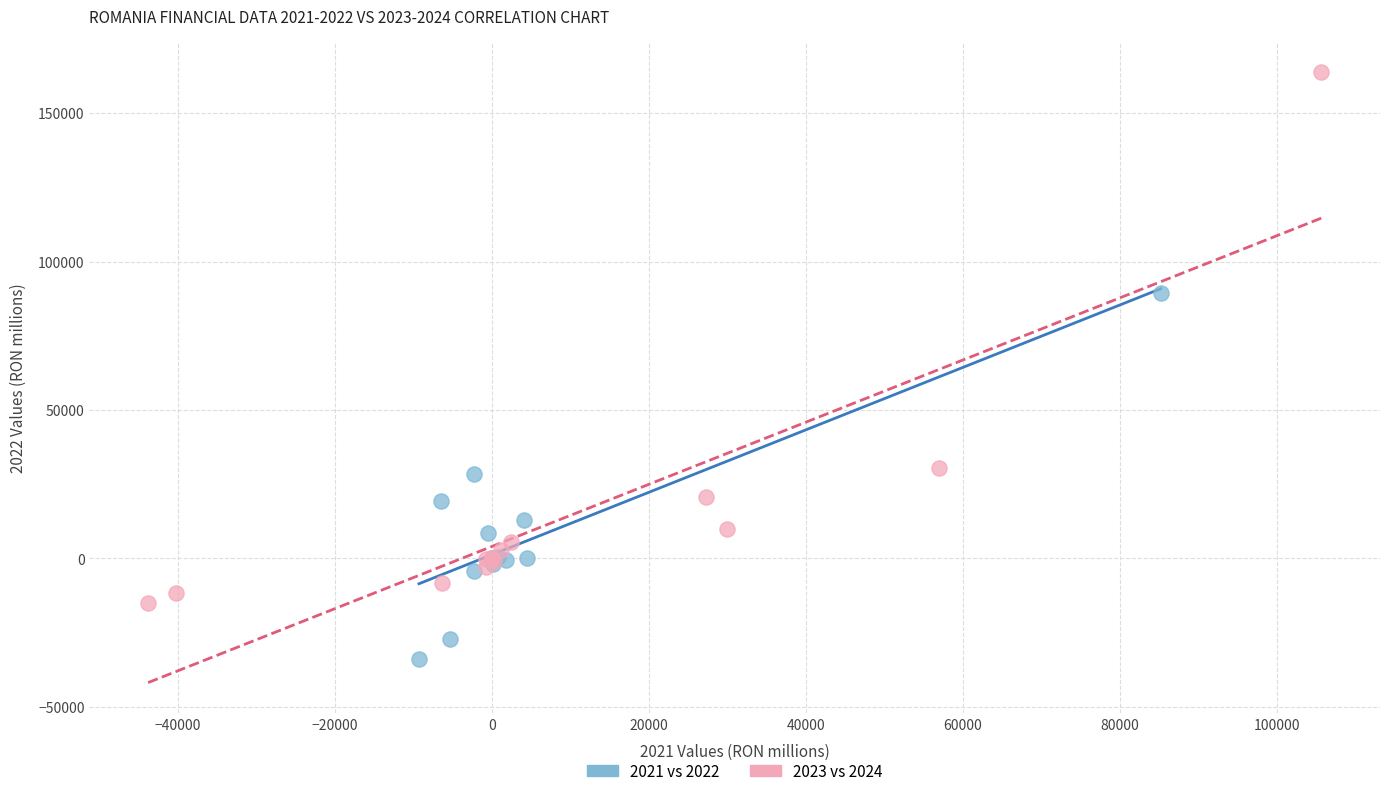

Which series reaches the maximum Y coordinate?

2023 vs 2024